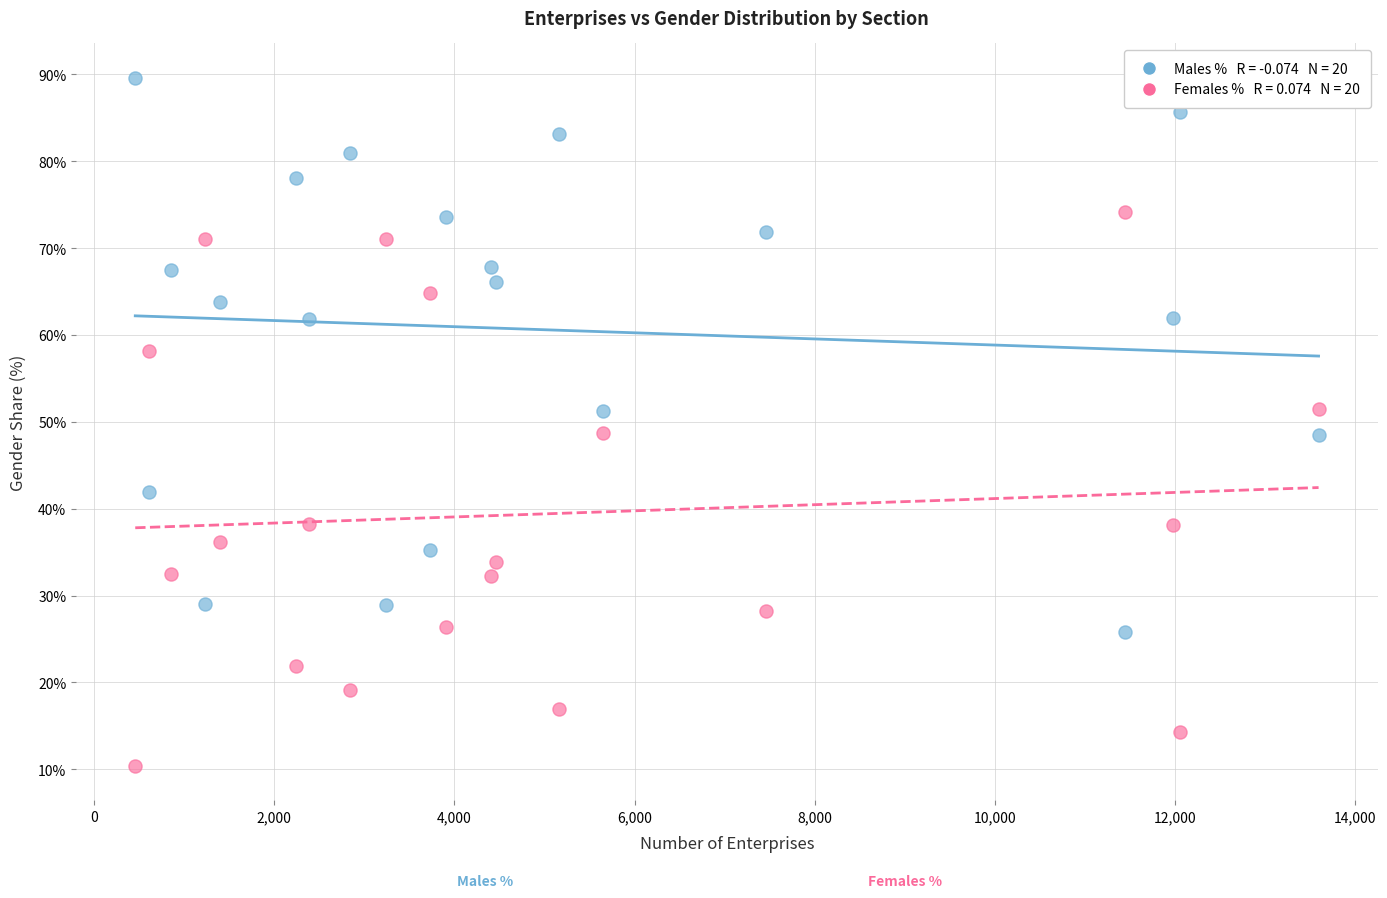

Across all data points, what is the range of X values (max minus min)?

13140.0